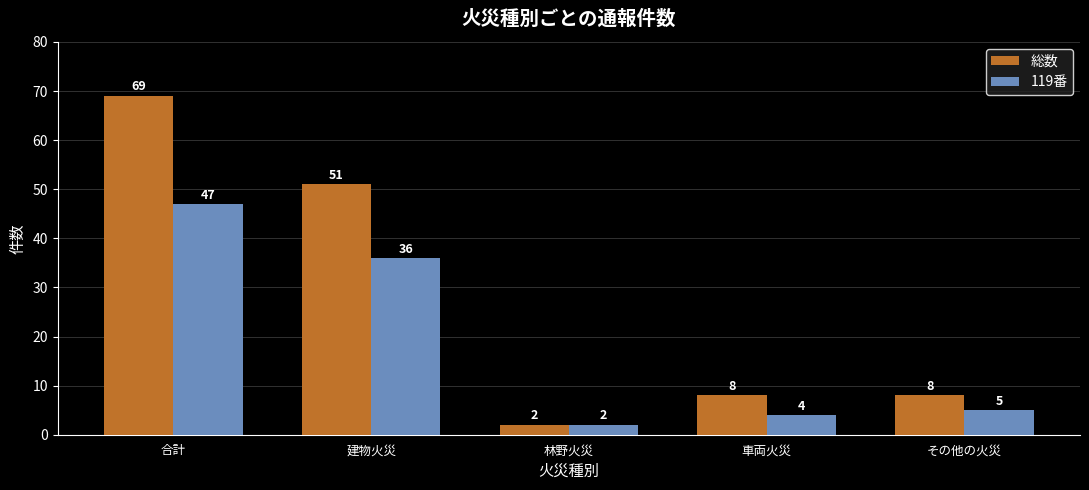

What is the maximum value for 119番?

47